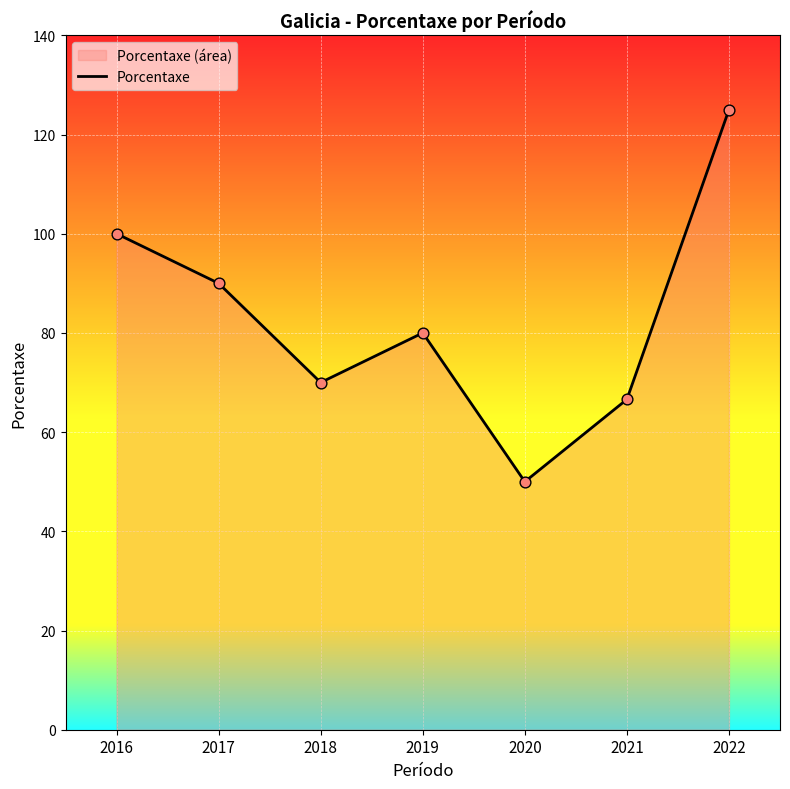

What is the ratio of the value at 2021 to the value at 2018?

1.0